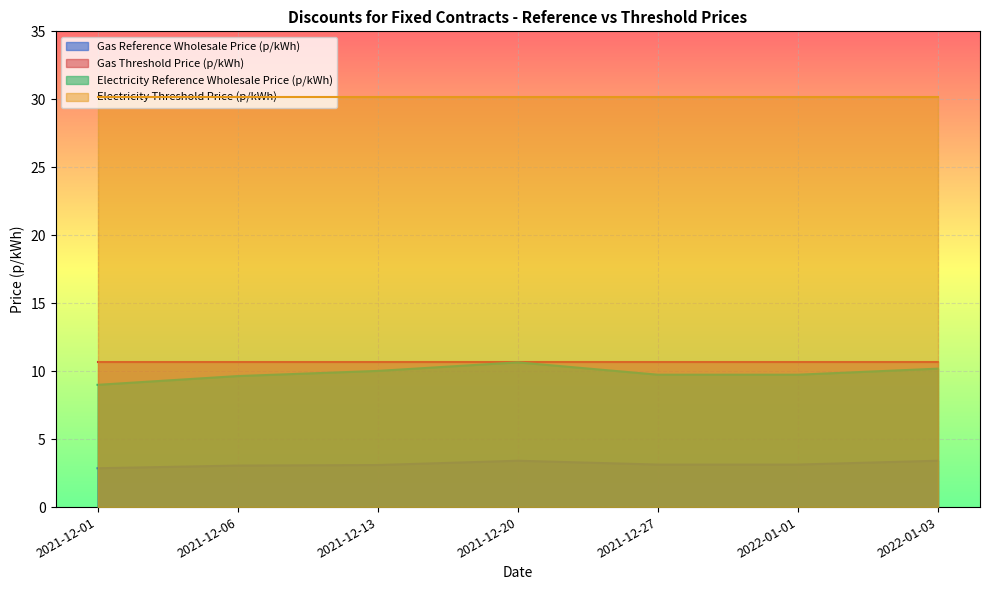

True or false: Electricity Threshold Price (p/kWh) and Gas Threshold Price (p/kWh) intersect in this chart.

False